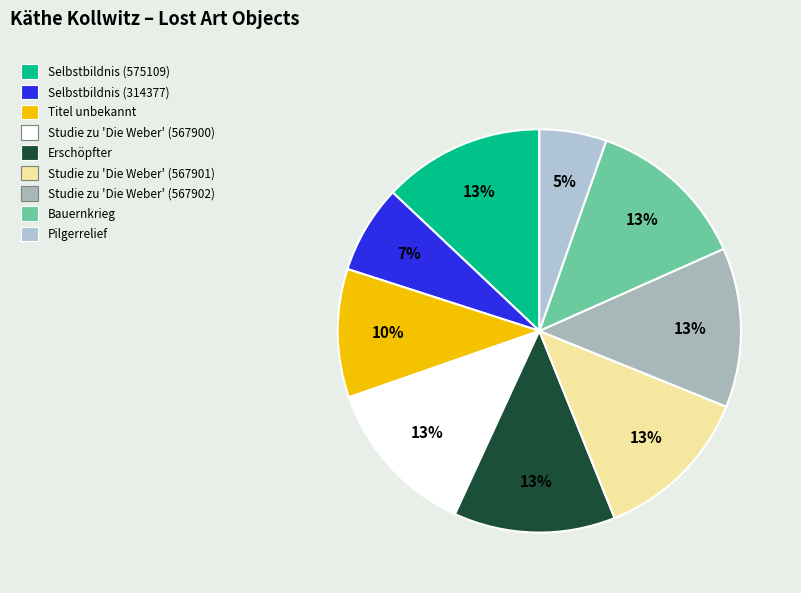

Rank the categories by value from highest to lowest.

Selbstbildnis (575109), Erschöpfter, Bauernkrieg, Studie zu 'Die Weber' (567902), Studie zu 'Die Weber' (567901), Studie zu 'Die Weber' (567900), Titel unbekannt, Selbstbildnis (314377), Pilgerrelief